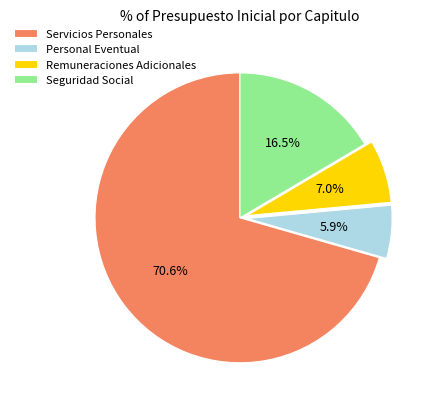

Does any single category account for the majority?

Yes